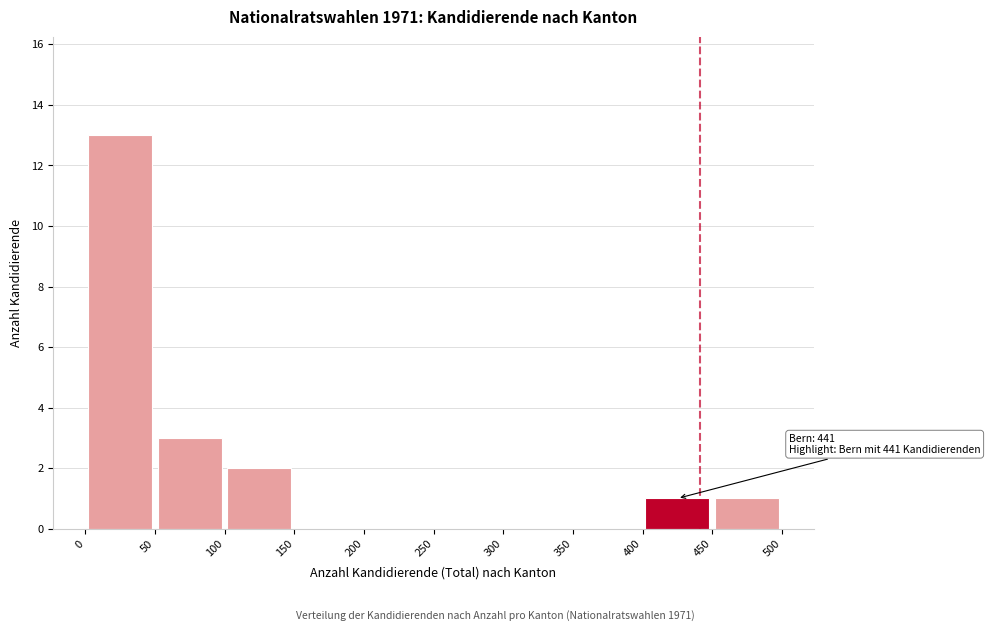

Which range on the x-axis has the tallest bar?

0 to 50